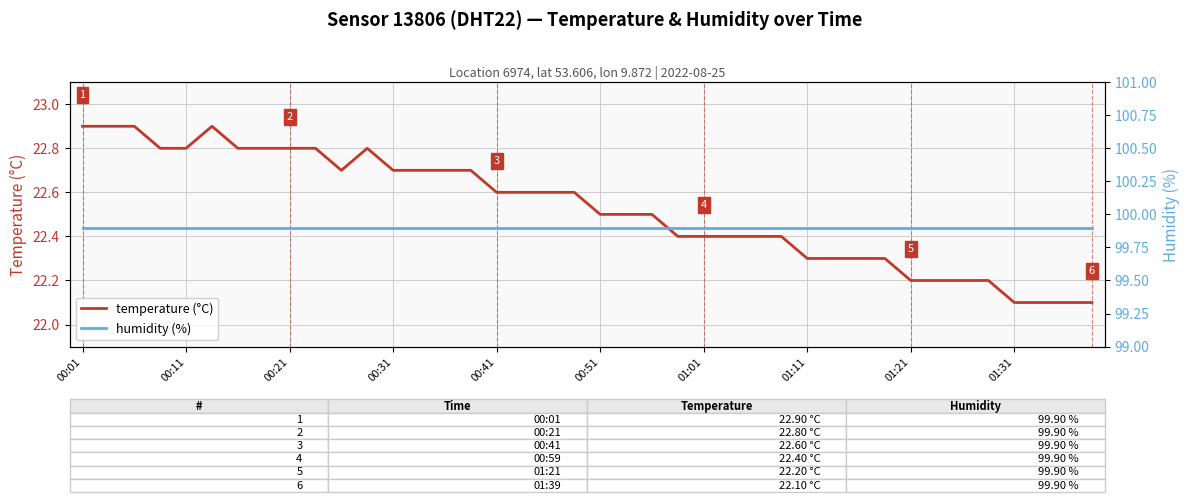

What are all the series names shown in the legend?

temperature (°C), humidity (%)